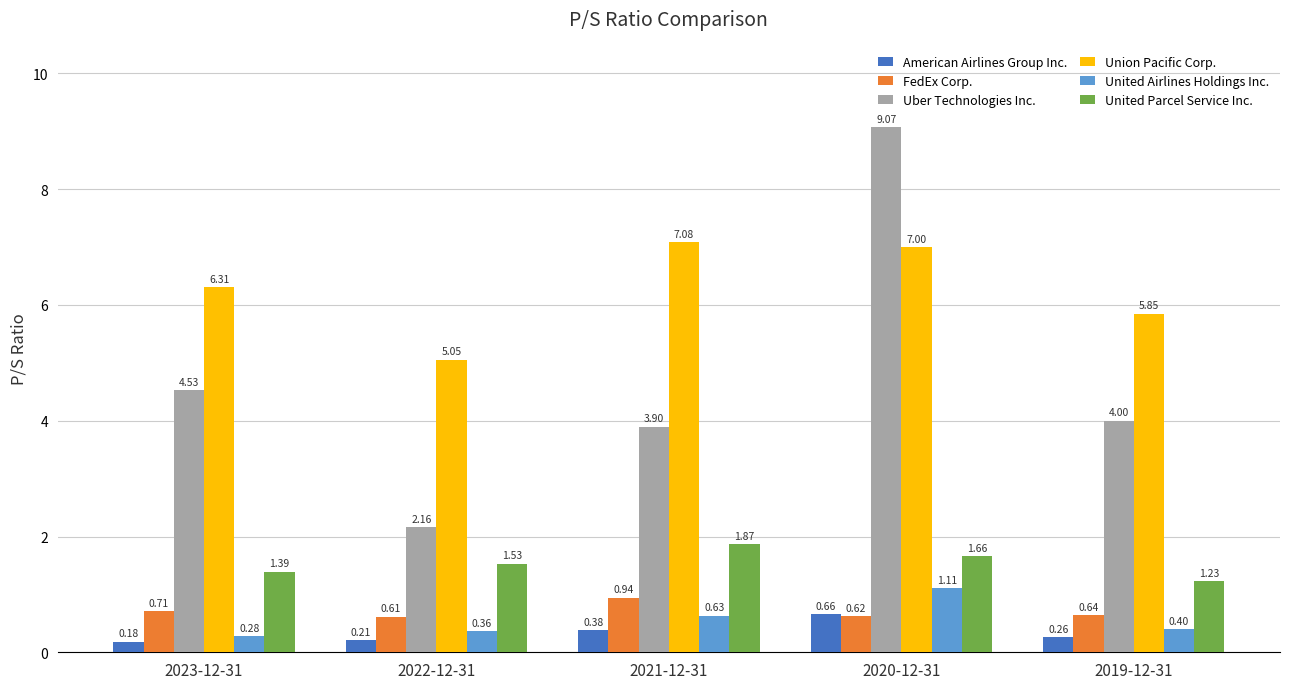

Rank the categories by United Parcel Service Inc. value from highest to lowest.

2021-12-31, 2020-12-31, 2022-12-31, 2023-12-31, 2019-12-31